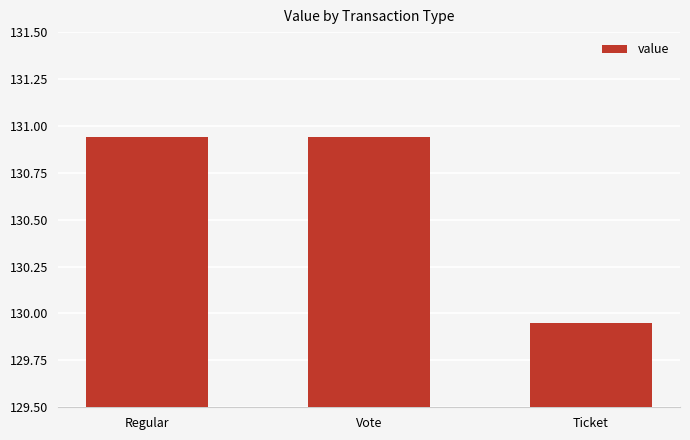

How many bars are there in total?

3